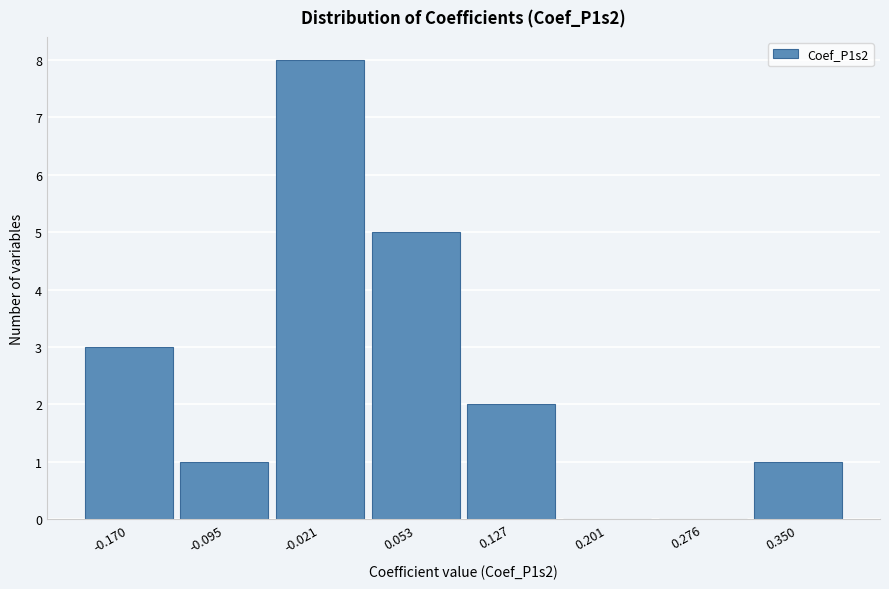

Reading right to left, what are all the values shown in this chart?

0.350=1	0.276=0	0.201=0	0.127=2	0.053=5	-0.021=8	-0.095=1	-0.170=3